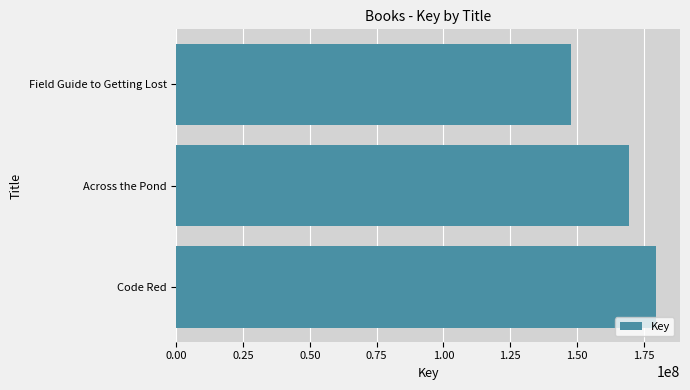

What is the sum of all values?

496930923